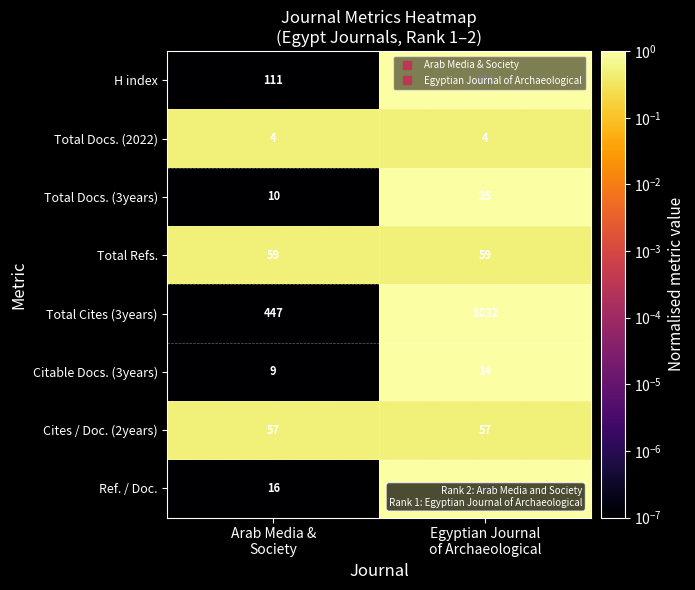

What is the sum of all Total Docs. (3years) values?

35